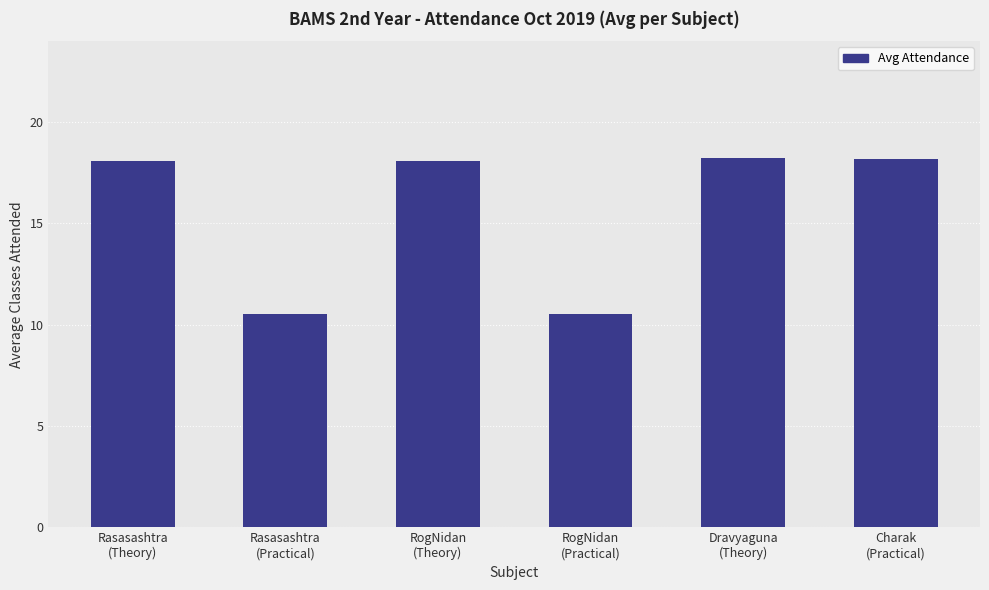

What is the difference between the maximum and minimum values?

7.7